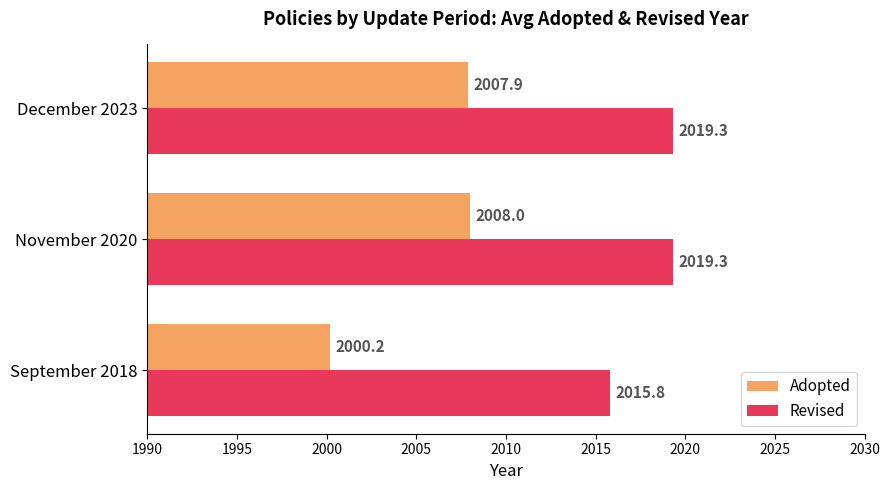

What is the sum of all Revised values?

6054.4